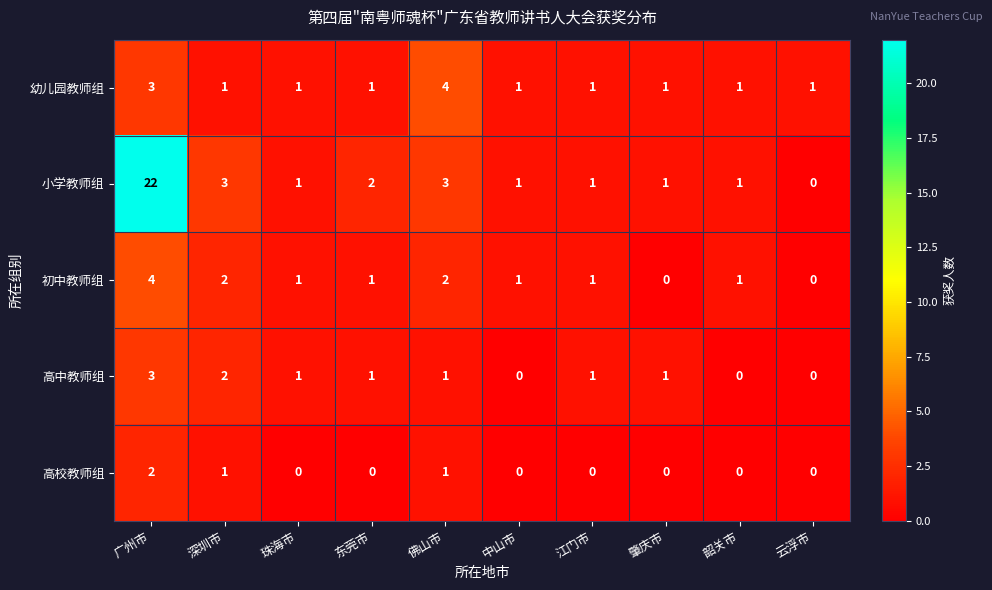

At which category is the sum across all series the highest?

广州市